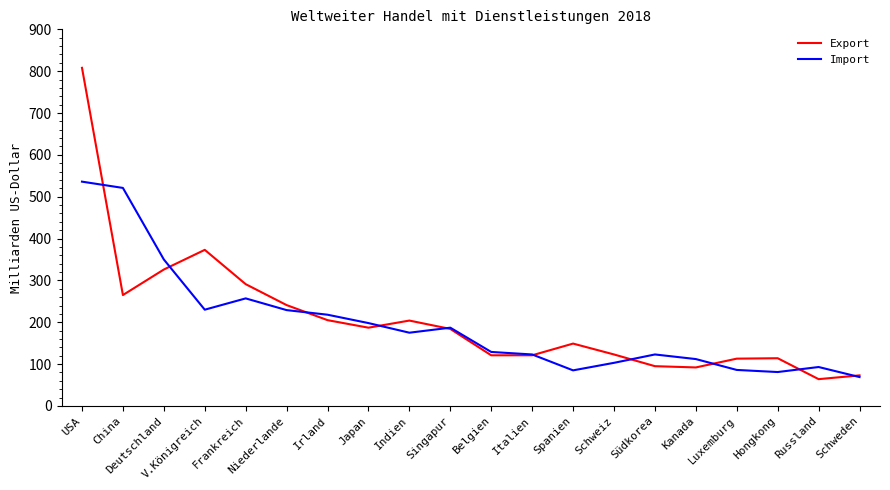

At Spanien, list the series in order from smallest to largest.

Import, Export